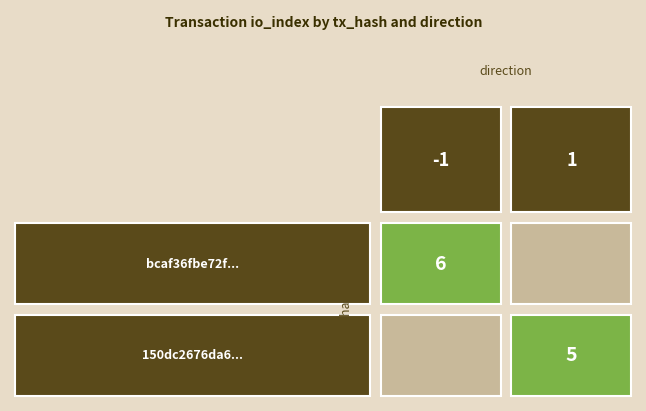

The 150dc2676da6f986756d987f55ddc7e48501a3a series shows 1 at direction. True or false?

True